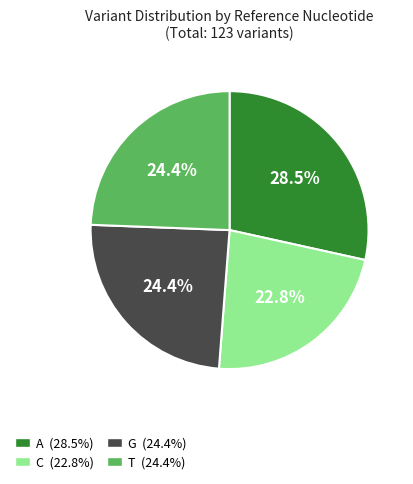

To the nearest percent, what portion does C represent?

23%